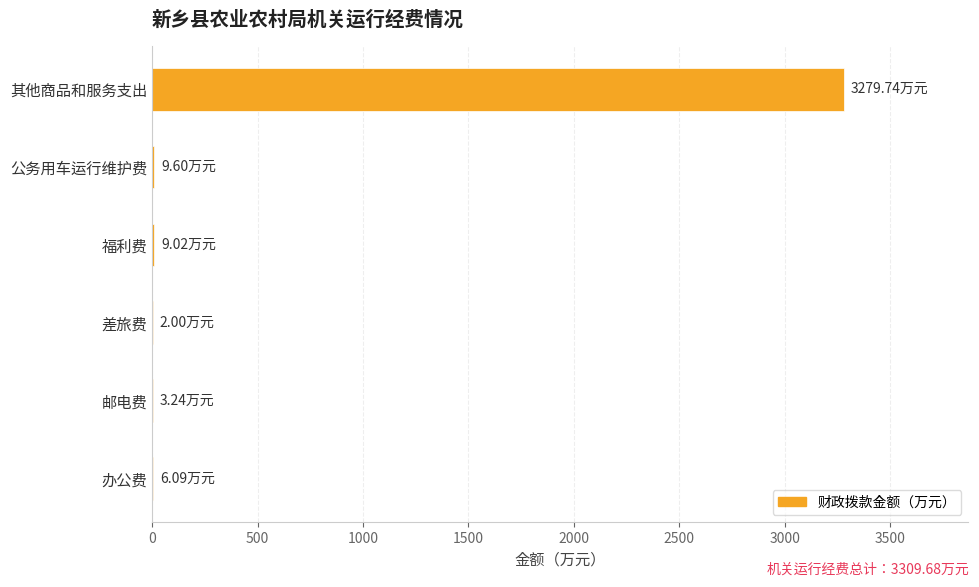

Which category has the highest value across all series?

其他商品和服务支出